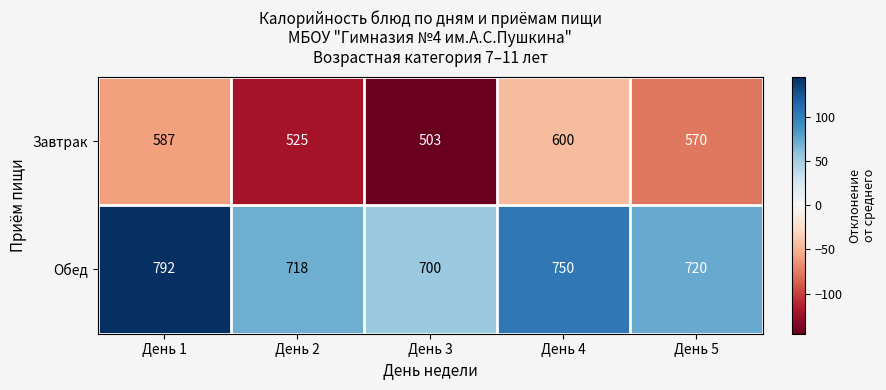

True or false: Обед has a value of 287 at День 3.

False